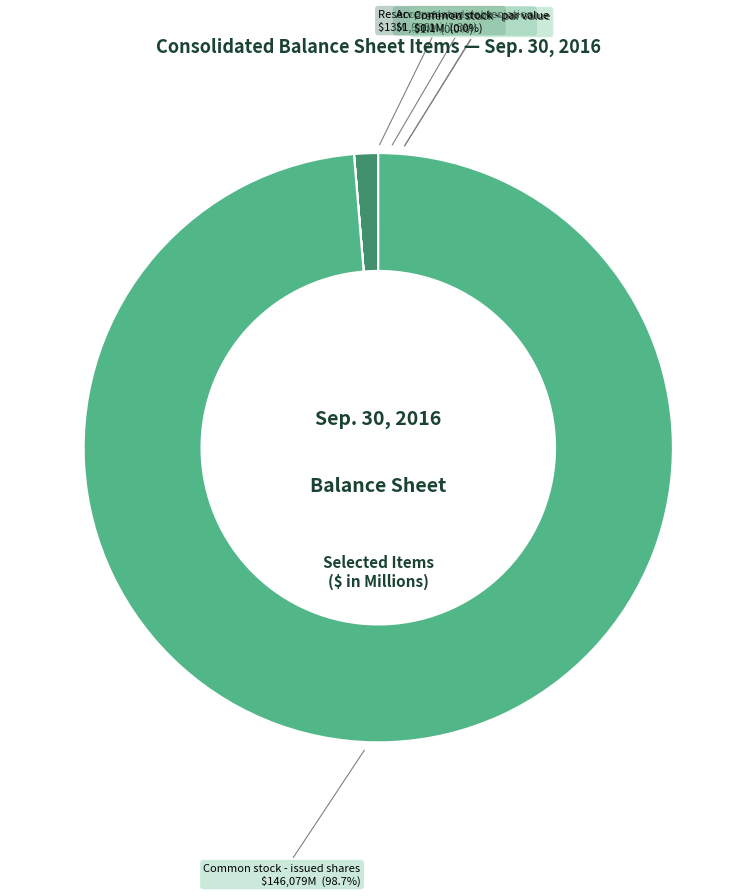

To the nearest percent, what is the average slice percentage?

20%